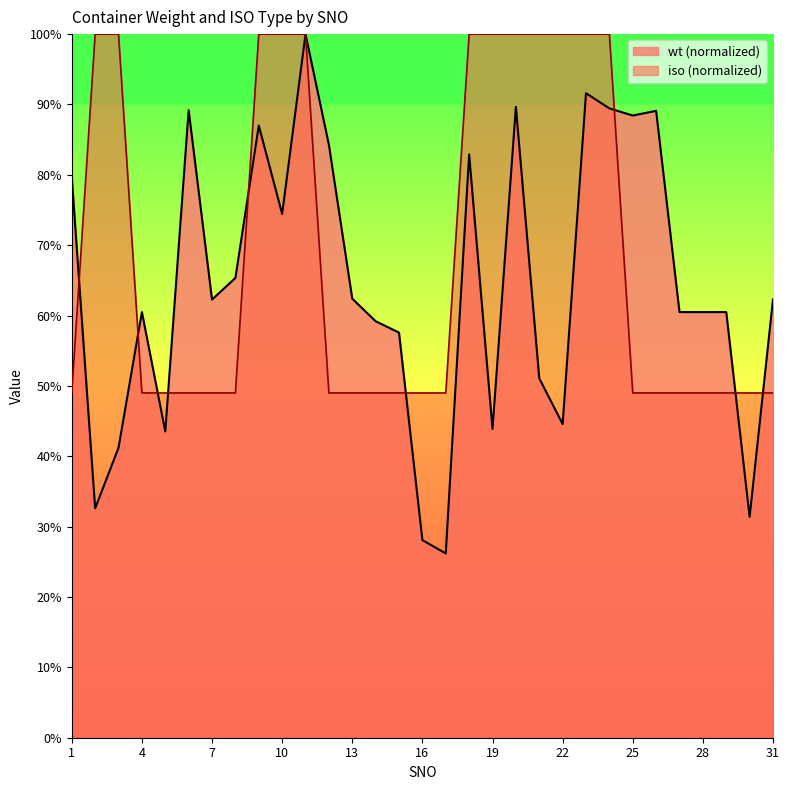

After their last crossing, which series has the higher values: wt or iso?

wt